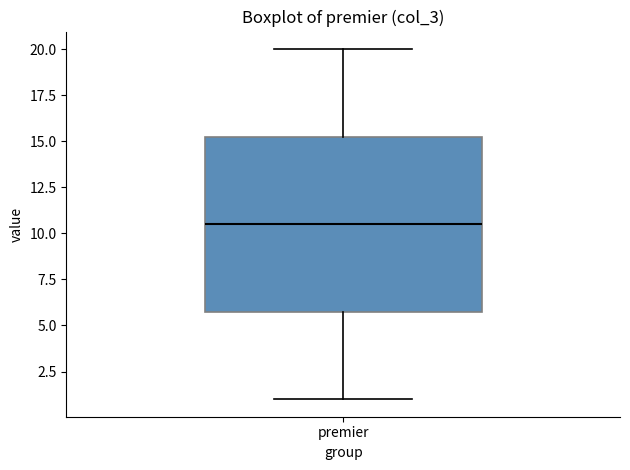

Transcribe this box plot: give where the median line is, the range the box spans, and where the two whiskers end, as read against the y-axis. The values are not printed on the chart, so give them approximately, as read against the axis.

median 10.5, box 6.0 to 15.5, whiskers 1.0 to 20.0